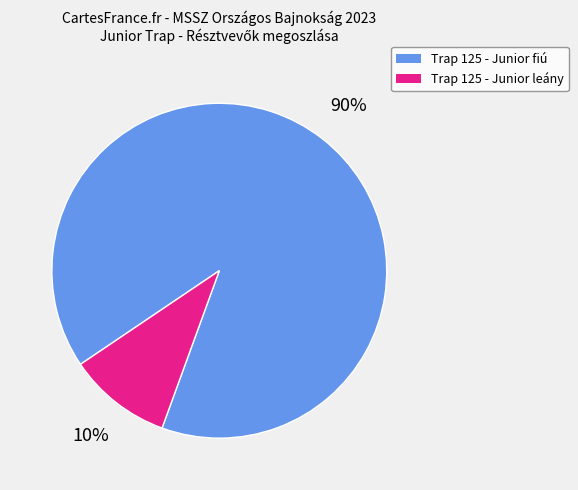

To the nearest percent, what is the difference between the largest and smallest slice percentages?

80%